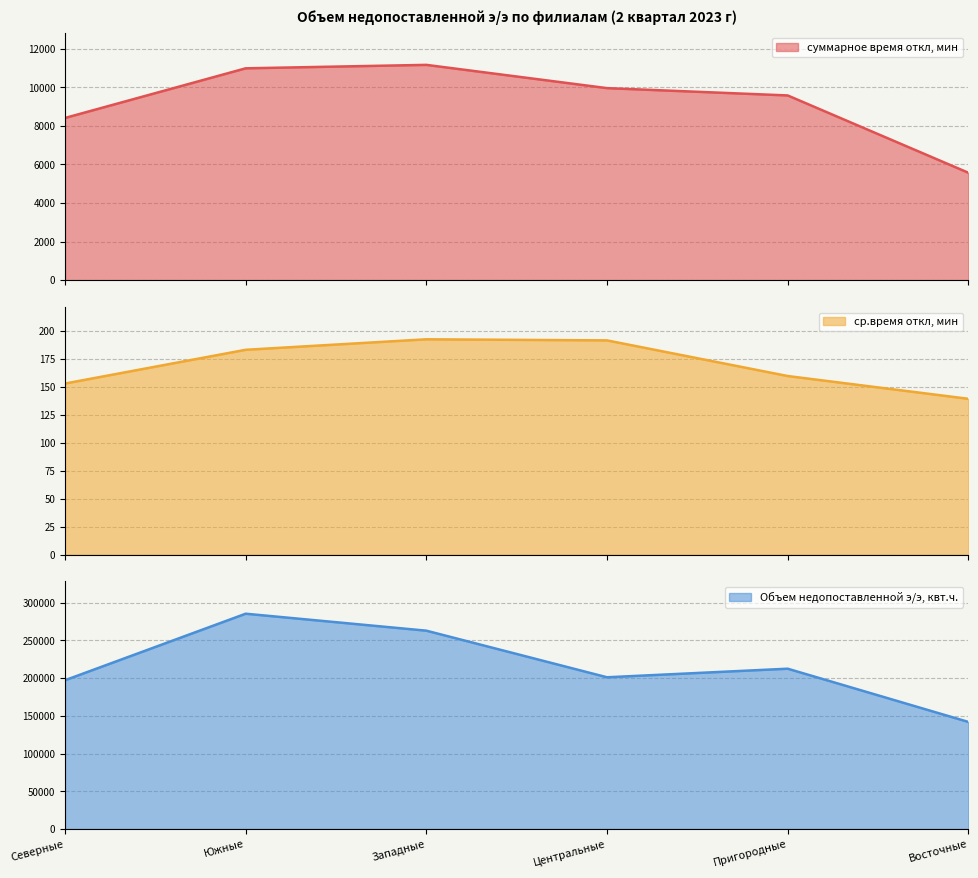

How many values in the Объем недопоставленной э/э, квт.ч. series are below 212545?

3